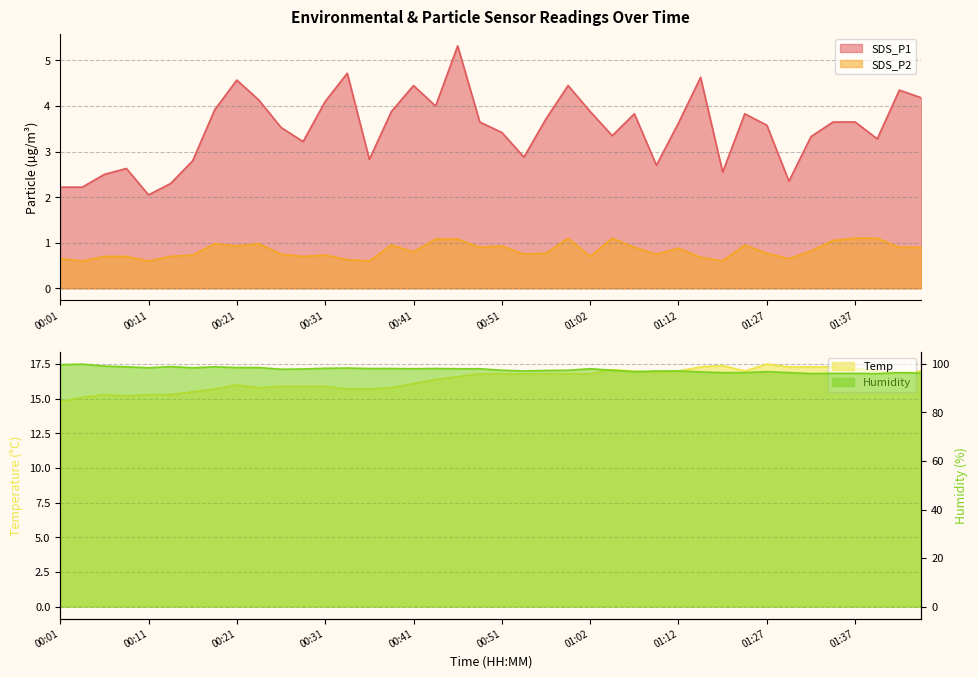

How many interior local valleys does the Humidity series have?

8